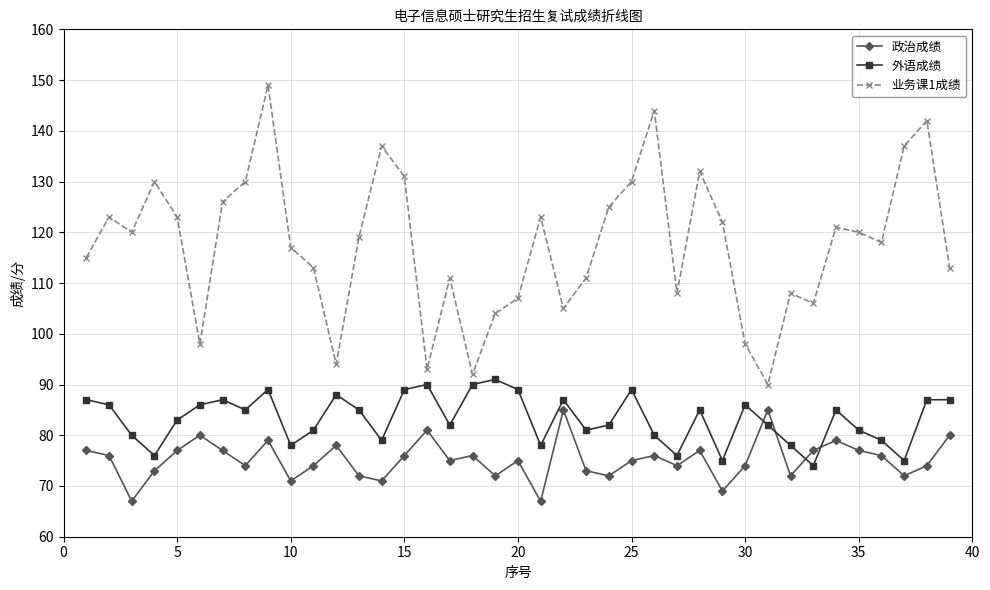

What is the maximum value shown in the chart?

149